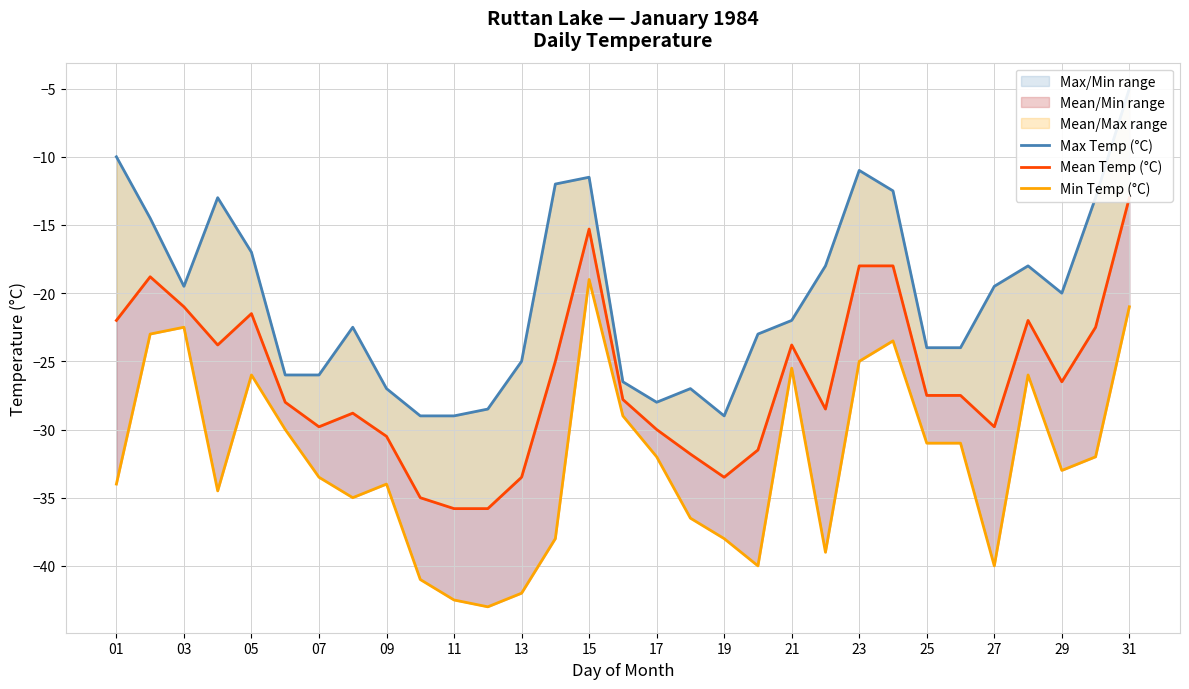

How many values in the Min Temp (°C) series exceed -33?

15